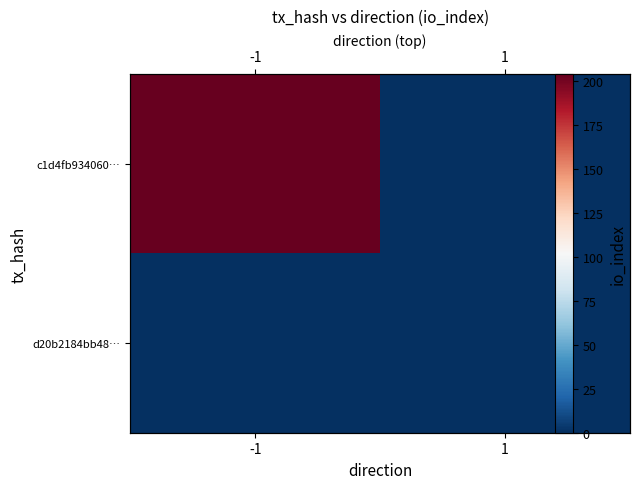

How many series are shown in this chart?

2